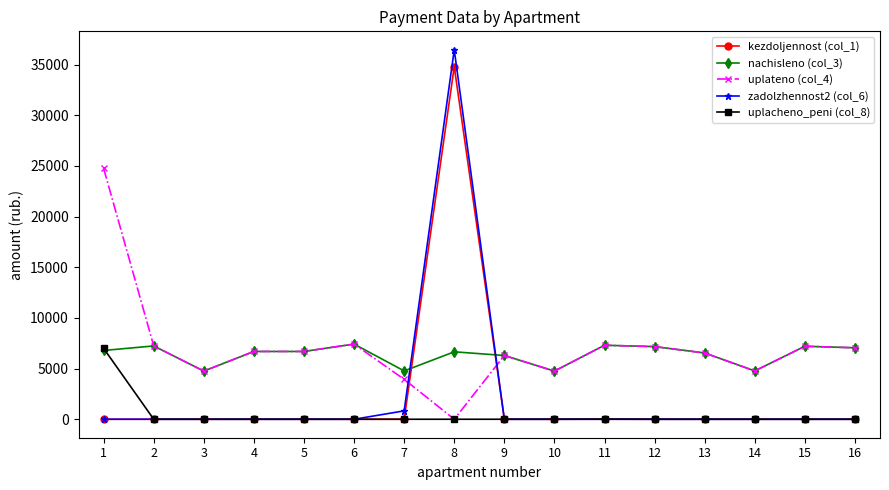

Which series has the widest spread of values?

zadolzhennost2 (col_6)